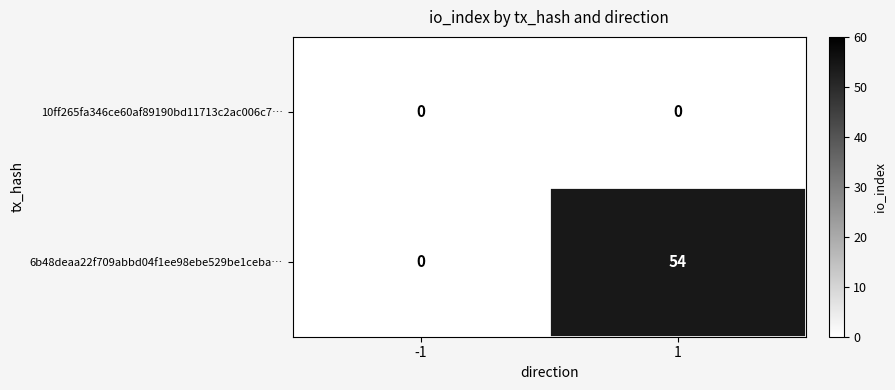

How many data points does each series have?

2